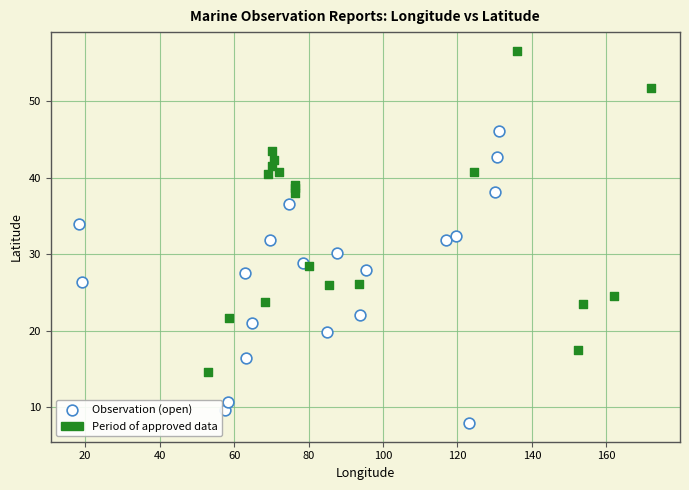

Which series reaches the maximum Y coordinate?

Period of approved data